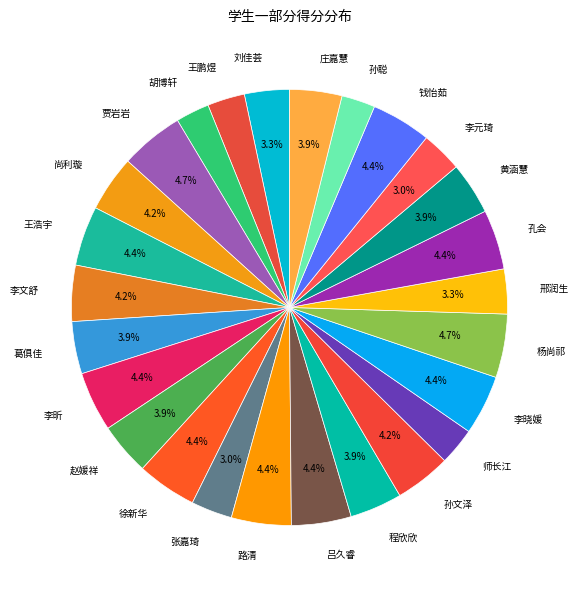

What percentage is the 尚利璇 slice, to the nearest percent?

4%